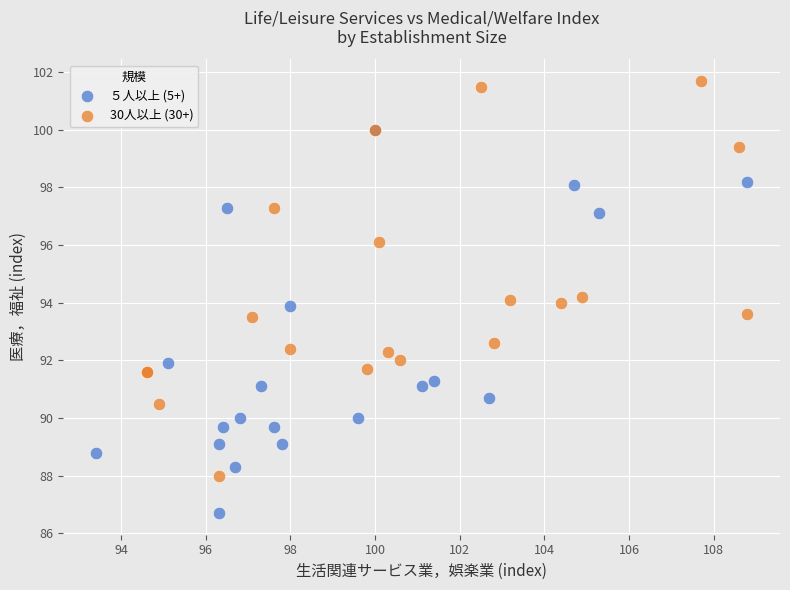

Which series has the widest spread of Y values?

30人以上 (30+)